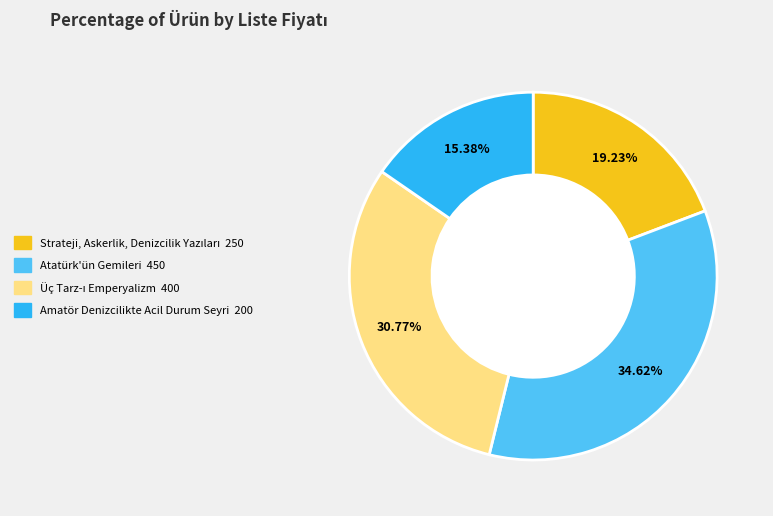

What is the smallest slice in the pie chart?

Amatör Denizcilikte Acil Durum Seyri